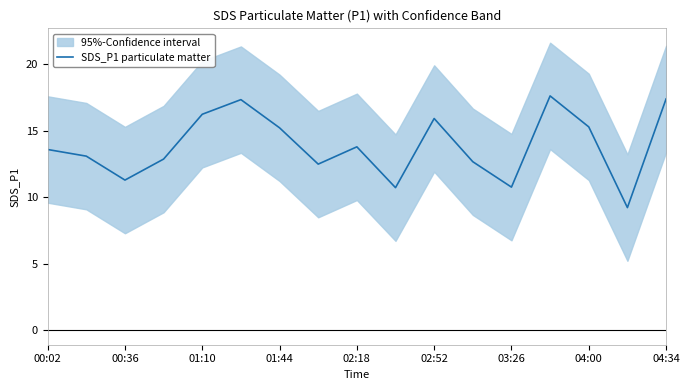

What is the maximum value for SDS_P1 particulate matter?

17.6